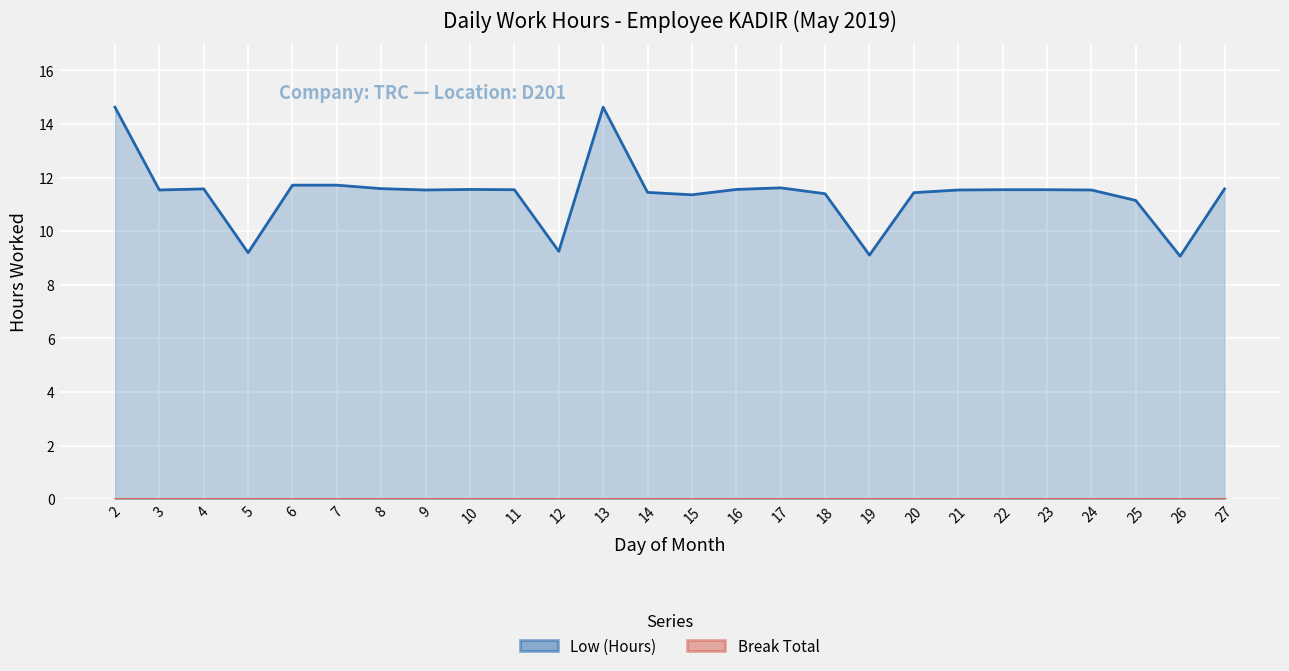

List the labels in order of value, smallest first.

26, 19, 5, 12, 25, 15, 18, 20, 14, 3, 9, 21, 24, 11, 22, 23, 10, 16, 4, 27, 8, 17, 6, 7, 2, 13